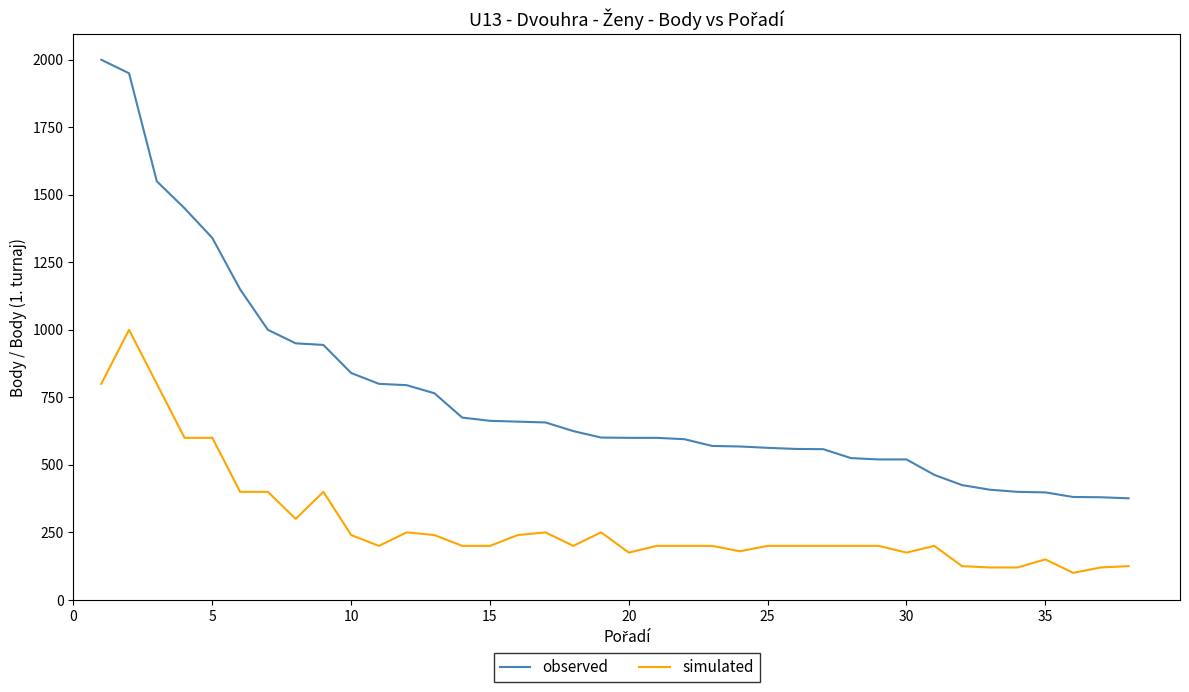

True or false: simulated and observed cross at least once.

False